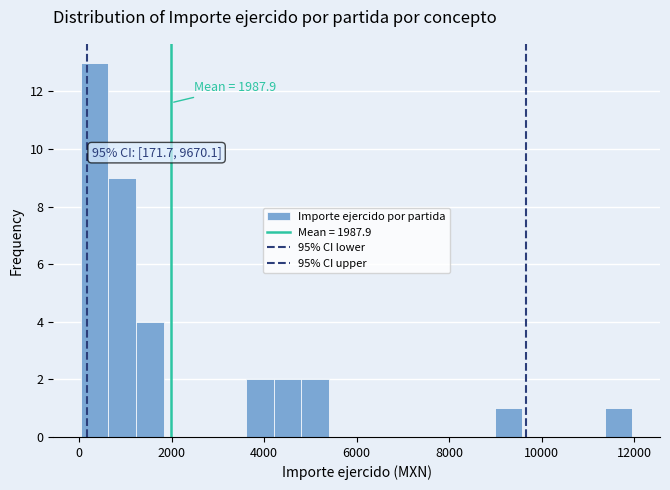

Read against the x-axis, roughly where is the centre of the tallest bar?

400